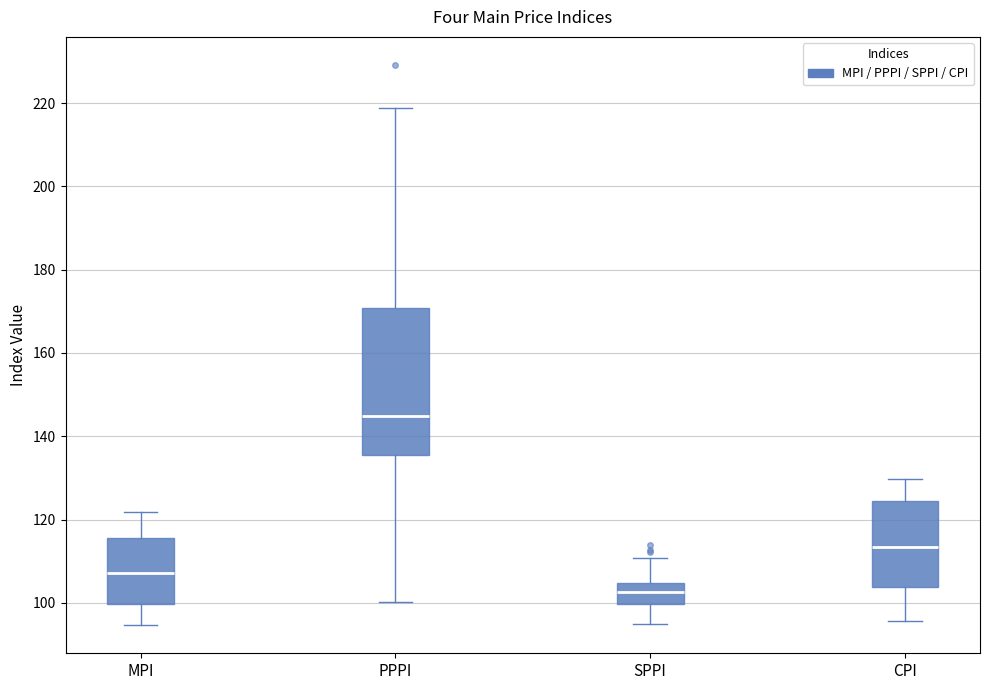

Which box is the tallest, from its lower edge to its upper edge?

PPPI